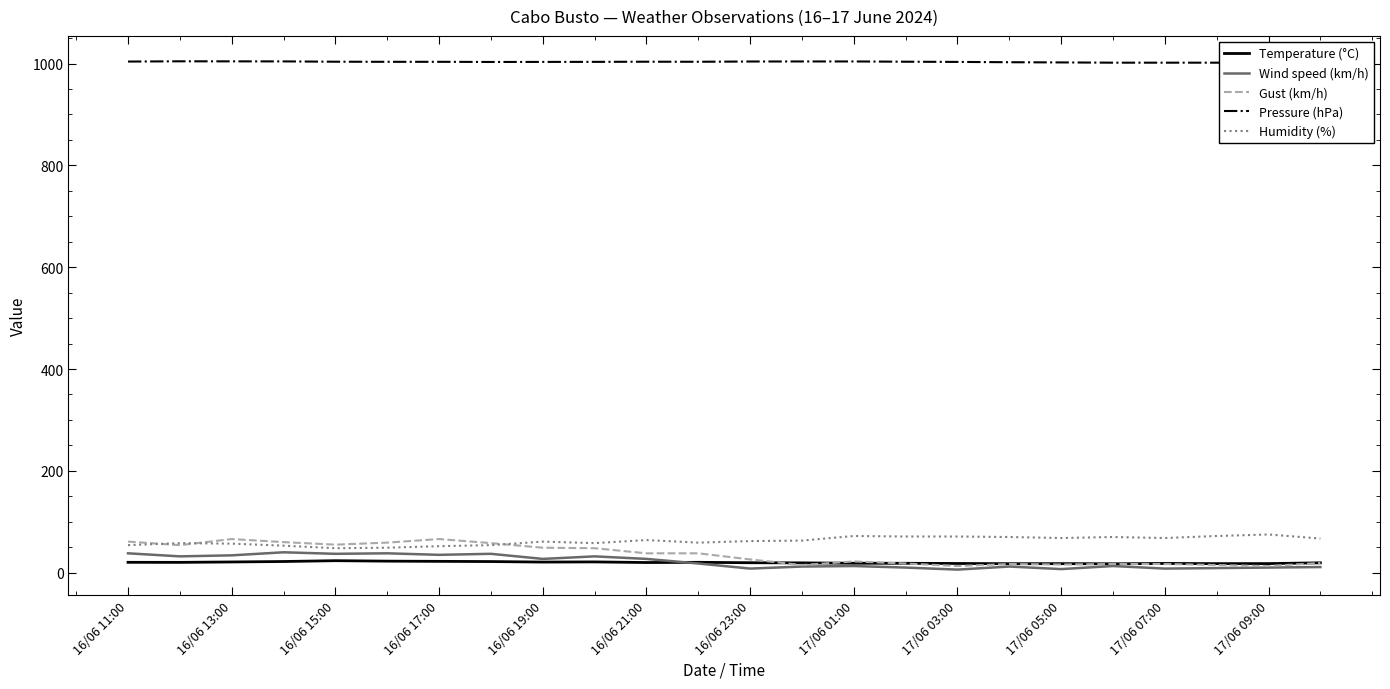

Does the chart display data point markers on the line(s)?

No